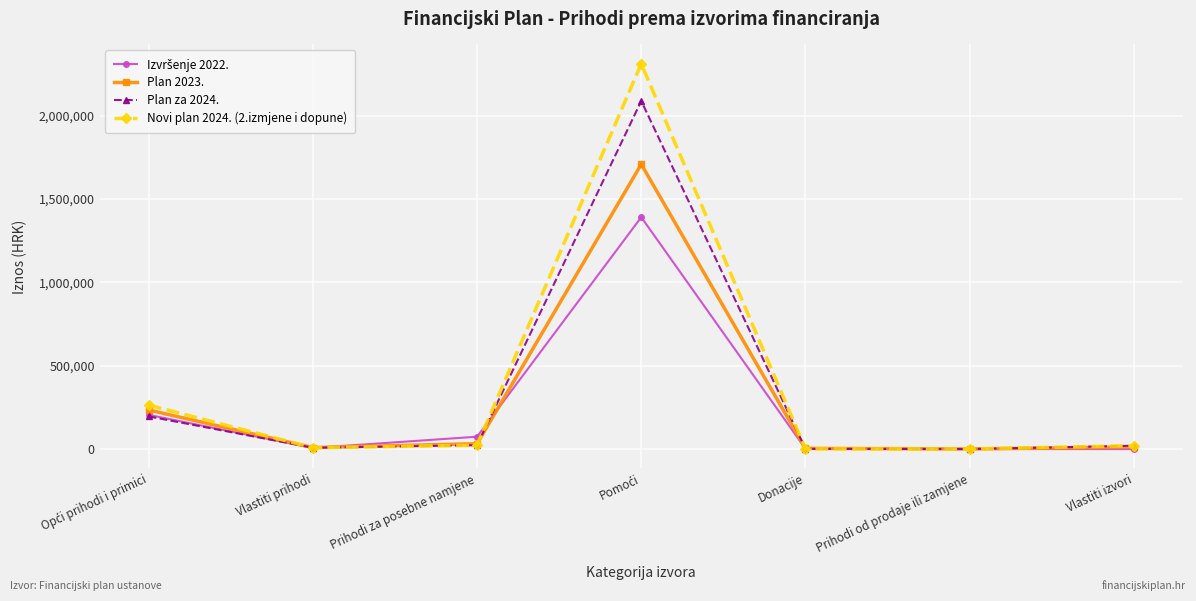

Which series has the largest total across all categories?

Novi plan 2024. (2.izmjene i dopune)